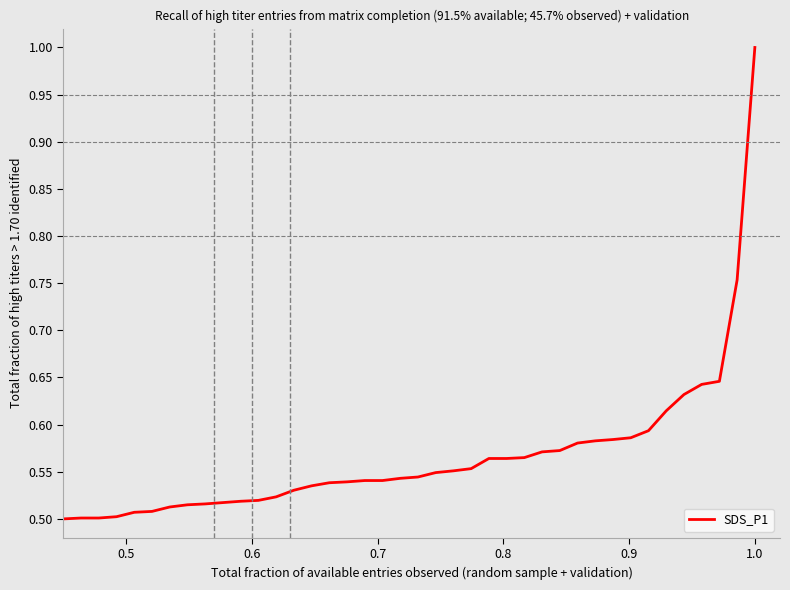

What is the greatest value displayed?

1.0